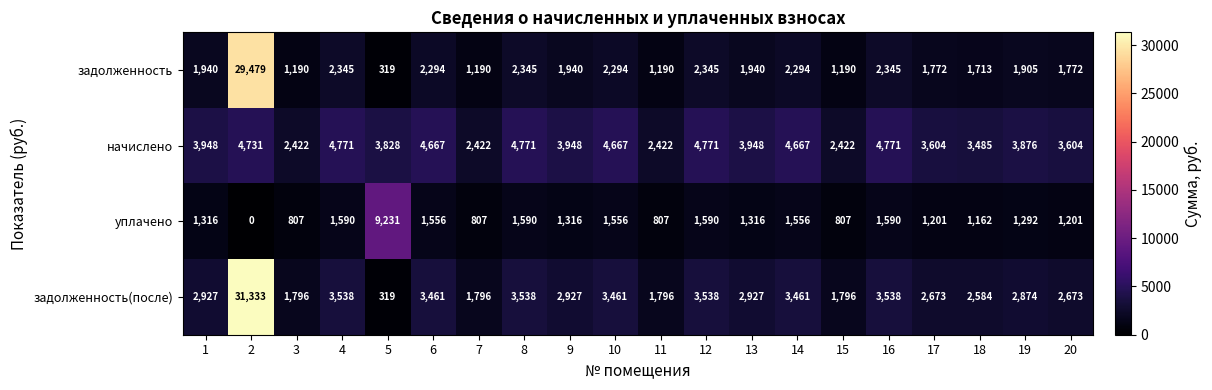

Which series has the largest total across all categories?

задолженность(после)